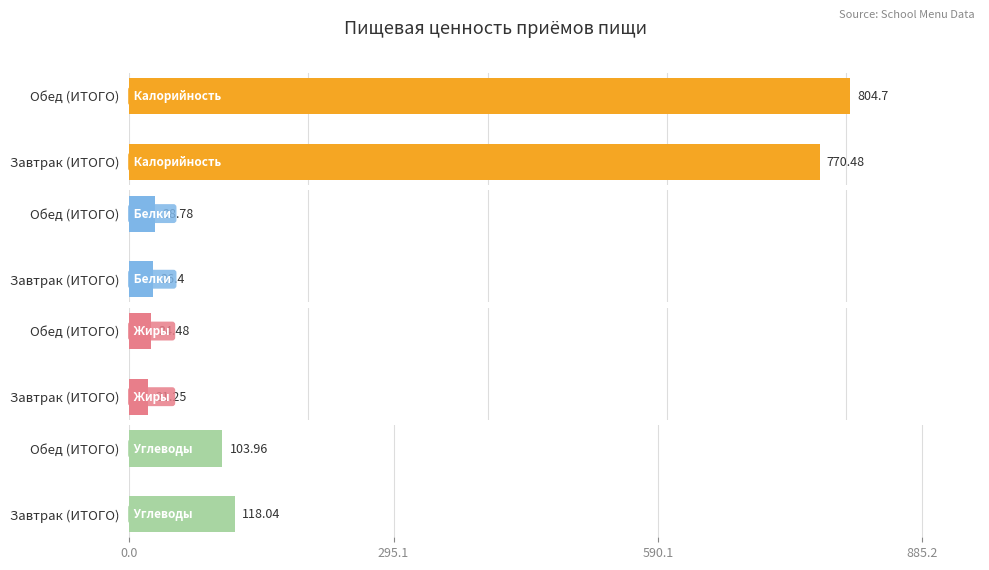

What is the minimum value shown in the chart?

21.2